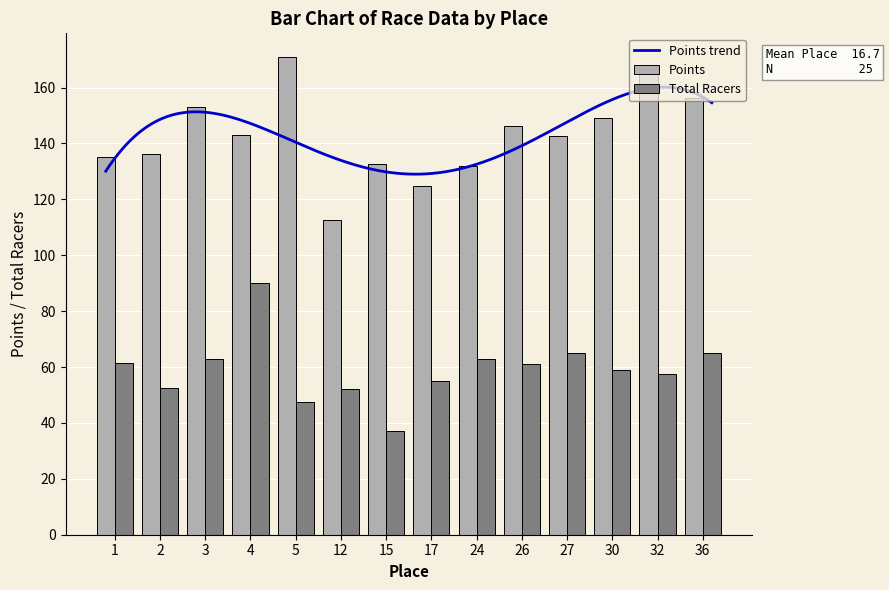

What is the spread (max minus min) of values at 32?

109.0